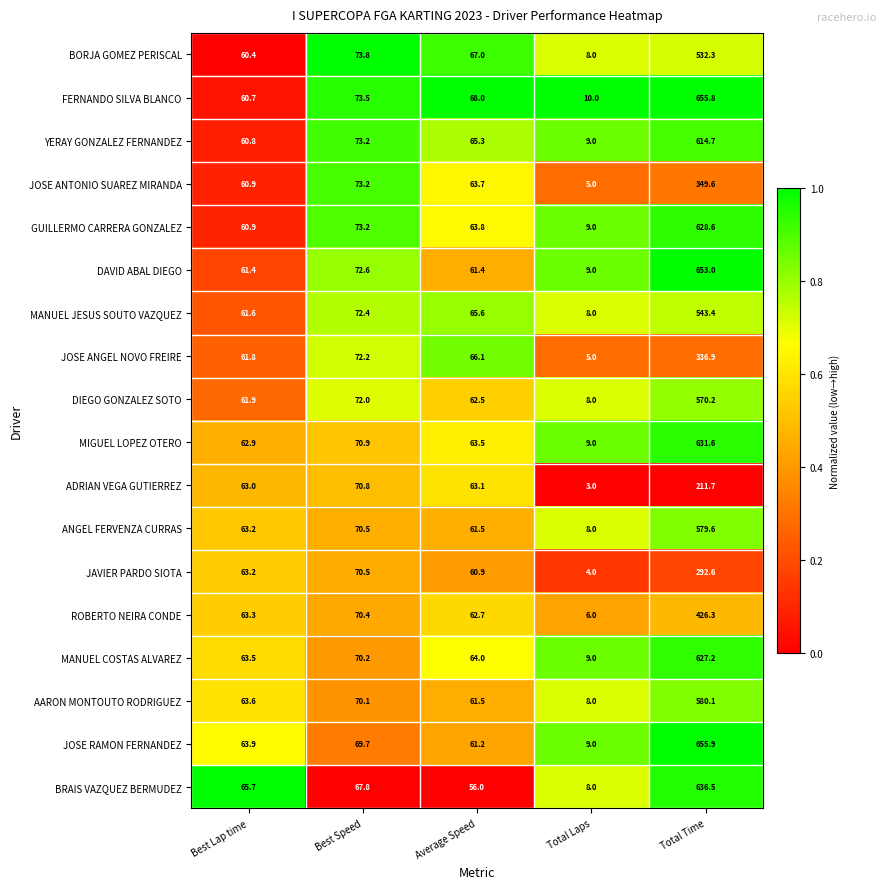

Is it true that MIGUEL LOPEZ OTERO equals 63.5 at Average Speed?

True